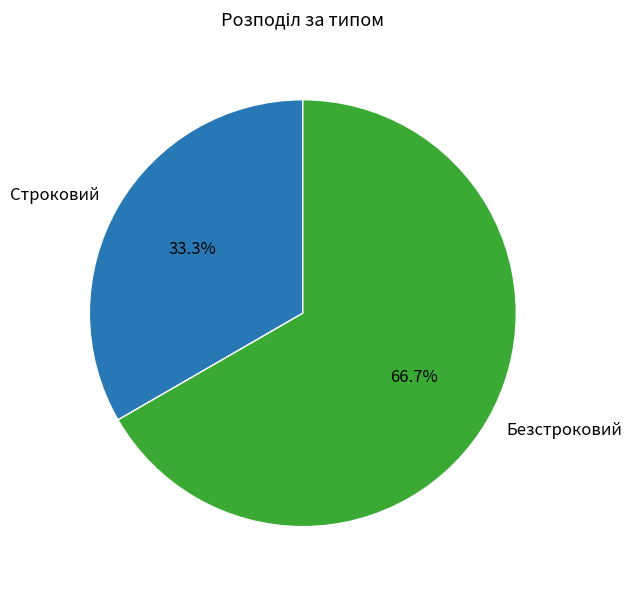

Does any single category account for the majority?

Yes